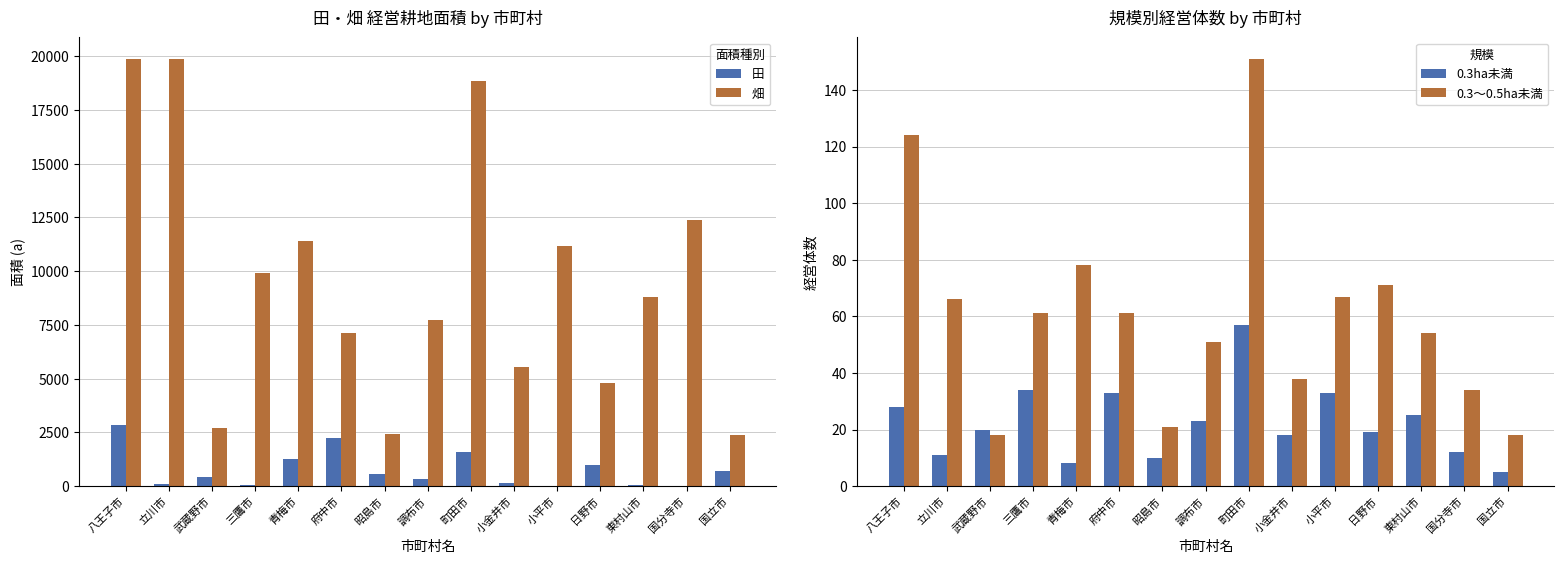

What is the difference between the second highest and minimum values in the 畑 series?

17497